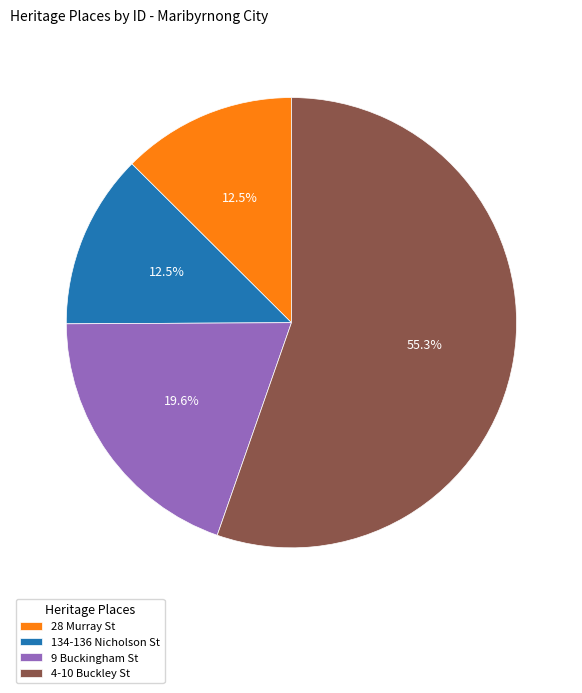

Which has a higher value, 9 Buckingham St or 134-136 Nicholson St?

9 Buckingham St